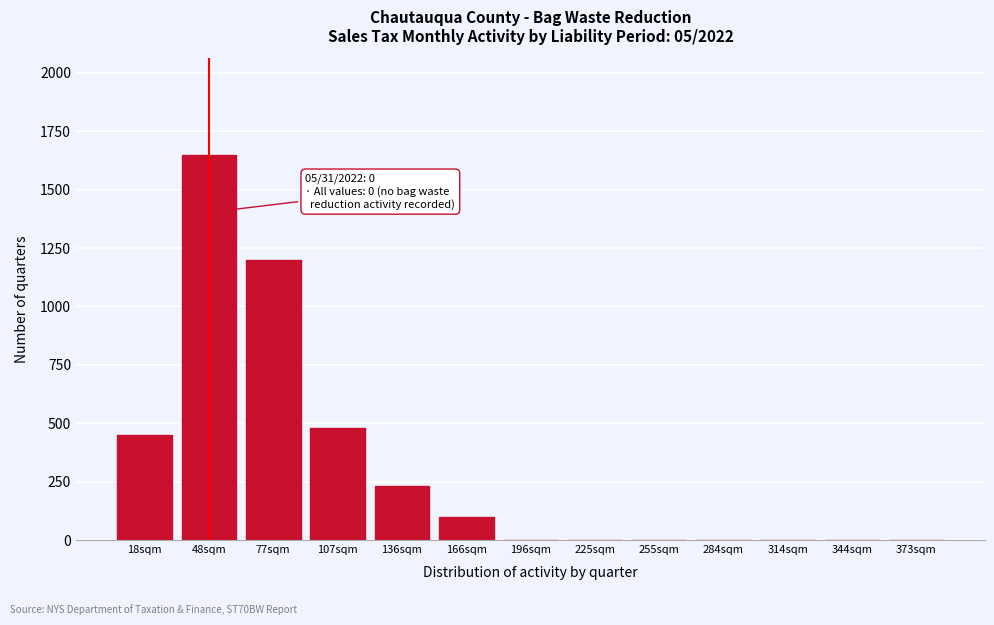

Reading left to right, transcribe all the data shown in this chart.

18sqm=450	48sqm=1650	77sqm=1200	107sqm=480	136sqm=230	166sqm=100	196sqm=0	225sqm=0	255sqm=0	284sqm=0	314sqm=0	344sqm=0	373sqm=0